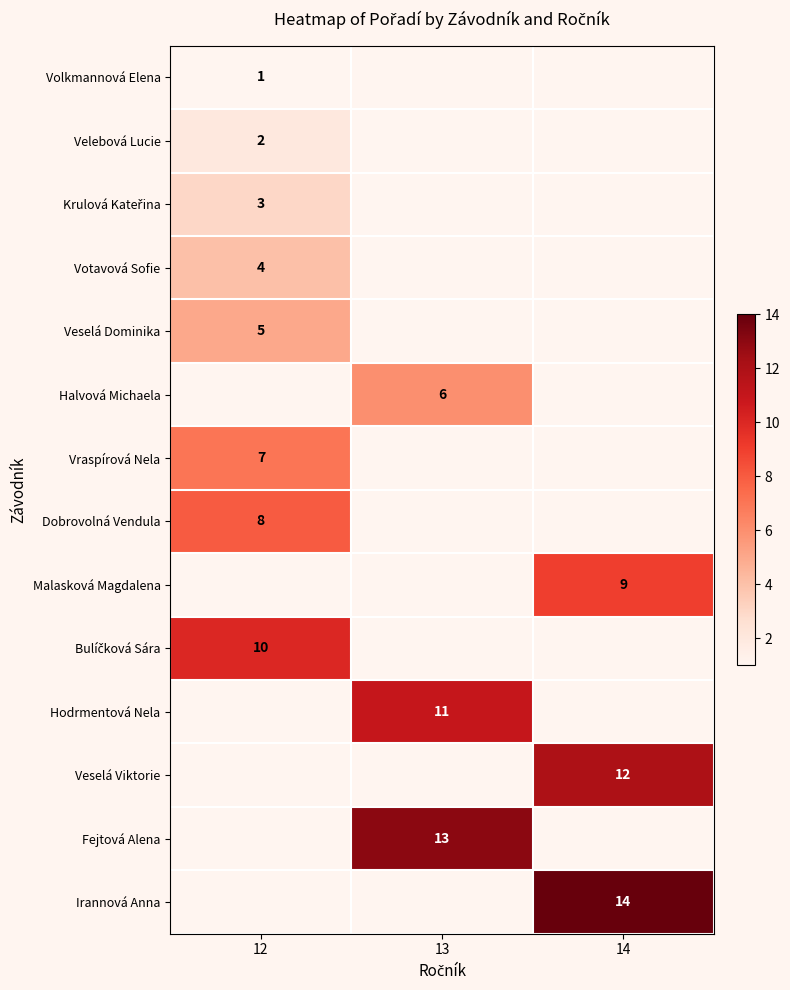

The Volkmannová Elena series shows 2 at 12. True or false?

False